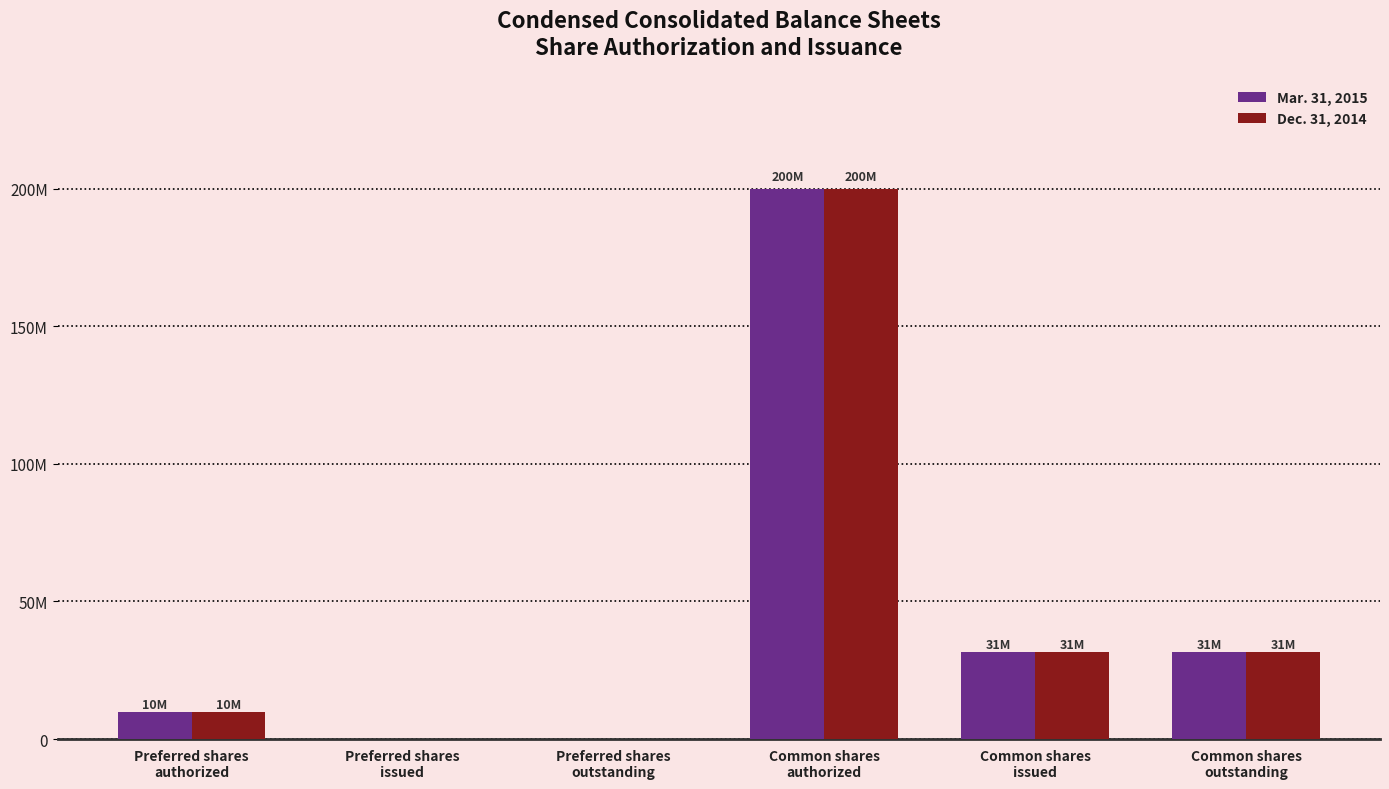

At which category is the sum across all series the highest?

Common shares
authorized